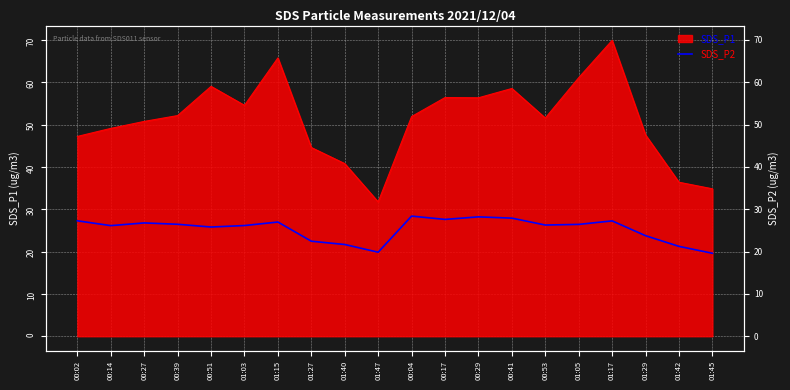

True or false: the data shows 26.4 at 00:39.

True